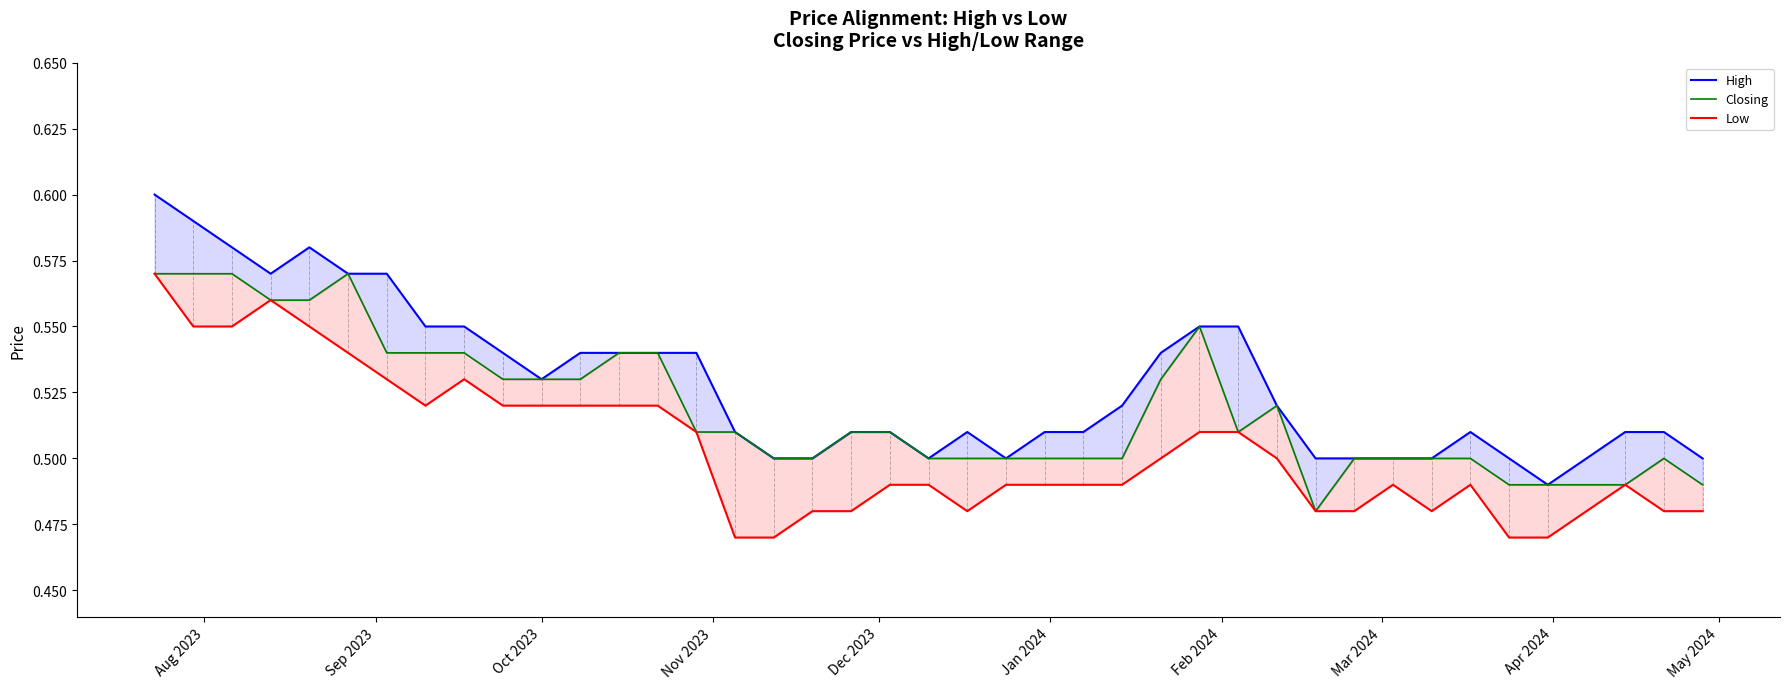

At which category is the sum across all series the highest?

Aug 2023